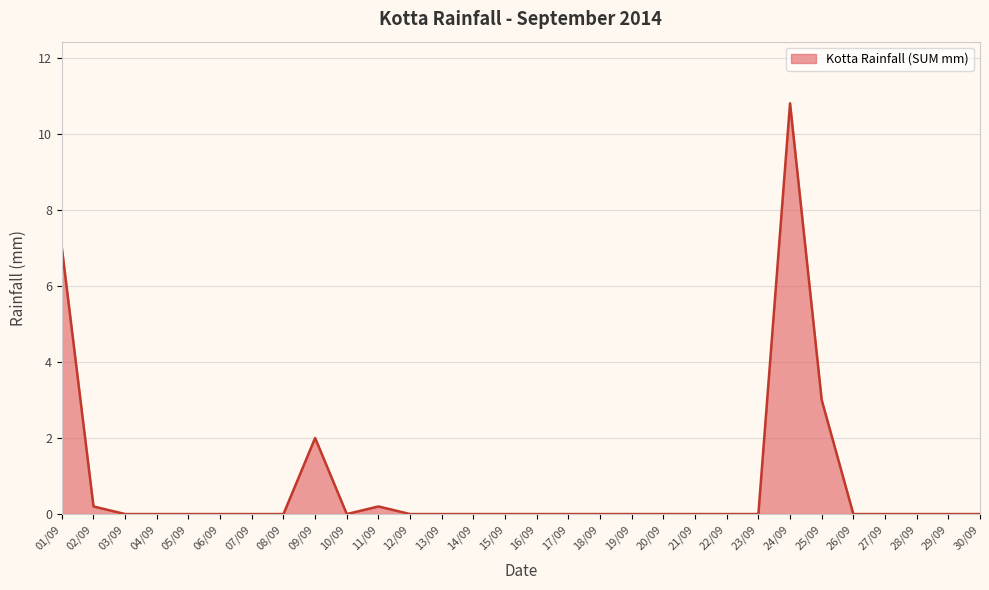

What is the difference between the maximum and minimum values?

10.8